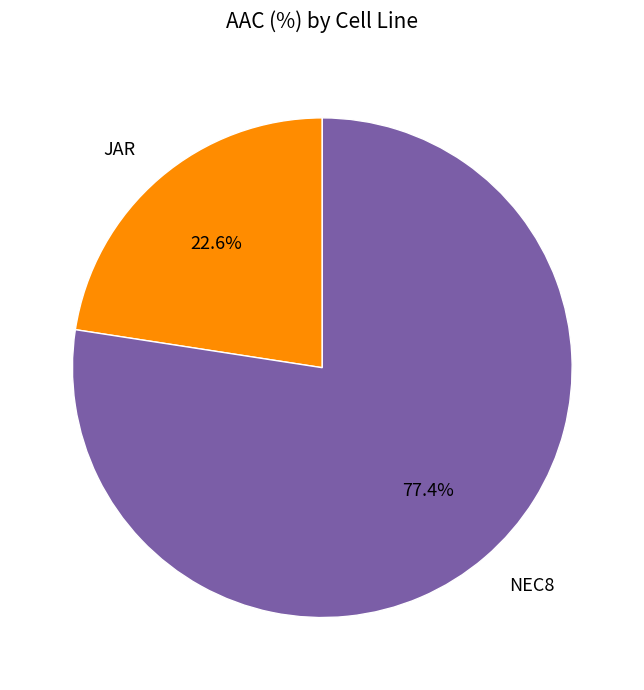

Is it true that JAR is 17% of the pie?

False